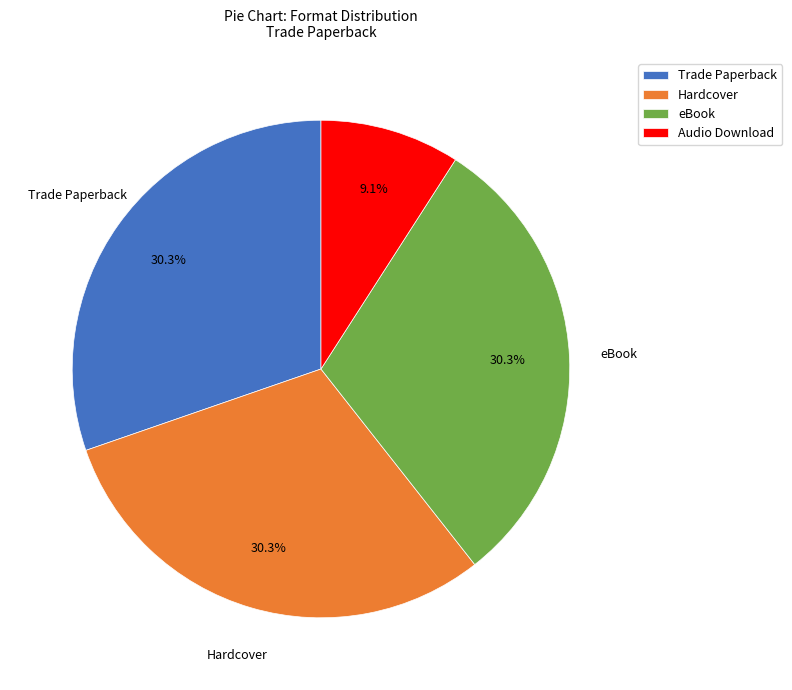

What portion of the pie excludes Audio Download?

90.9%